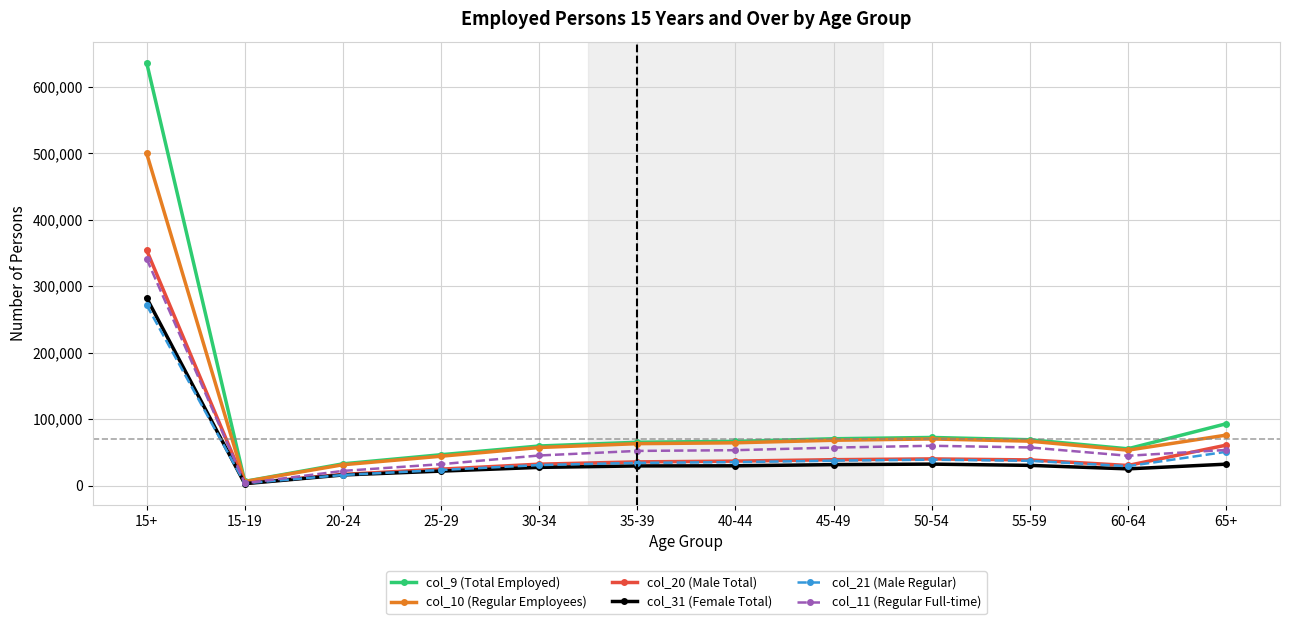

Which series changed the most between 30-34 and 55-59?

col_11 (Regular Full-time)